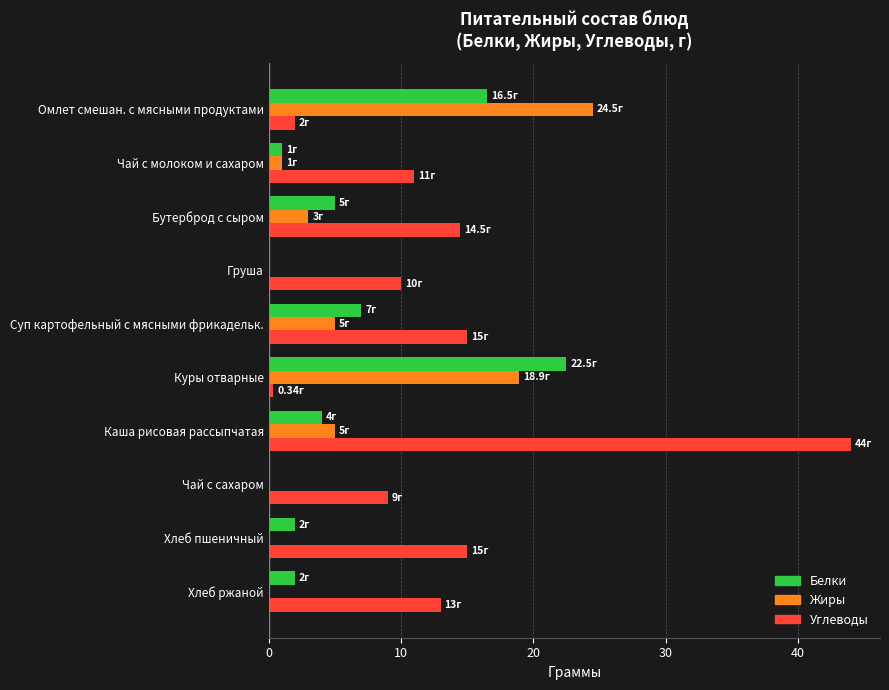

What are all the series names shown in the legend?

Белки, Жиры, Углеводы